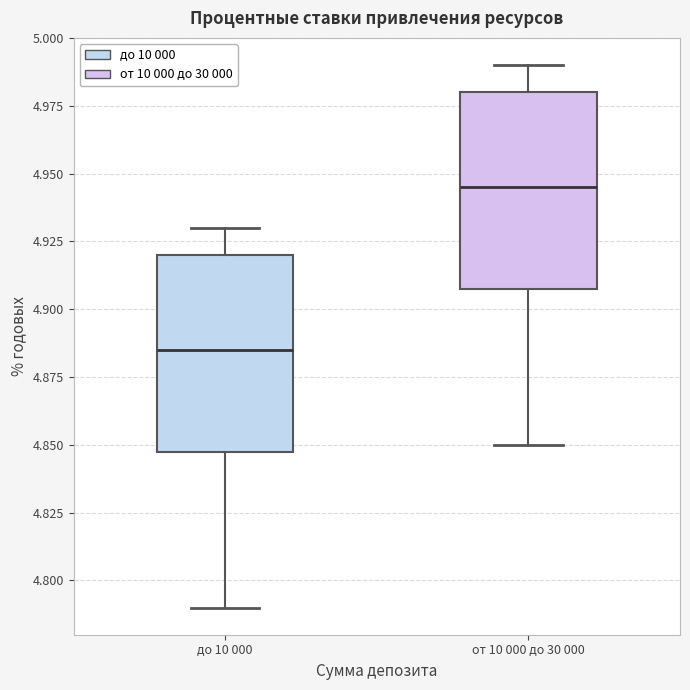

Which box's median line is the lowest?

до 10 000